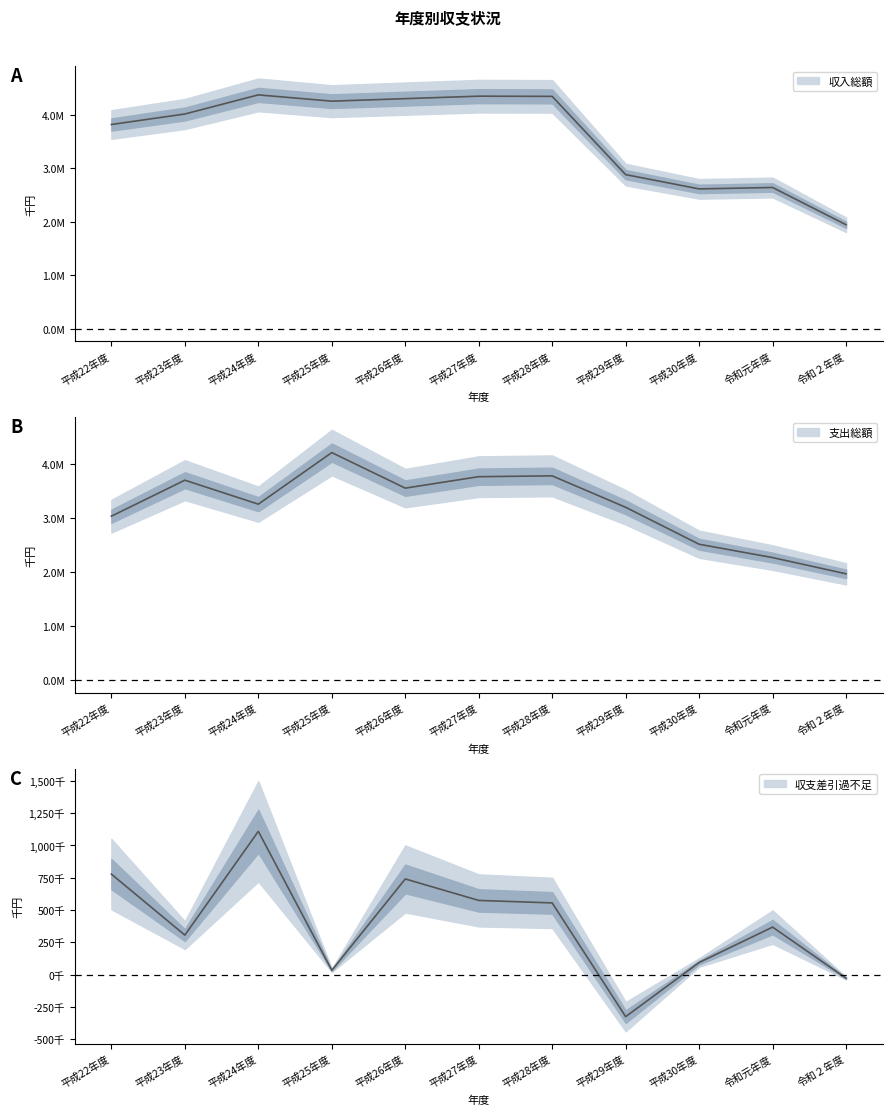

What is the difference between the 支出総額 values at 平成30年度 and 平成25年度?

1698938